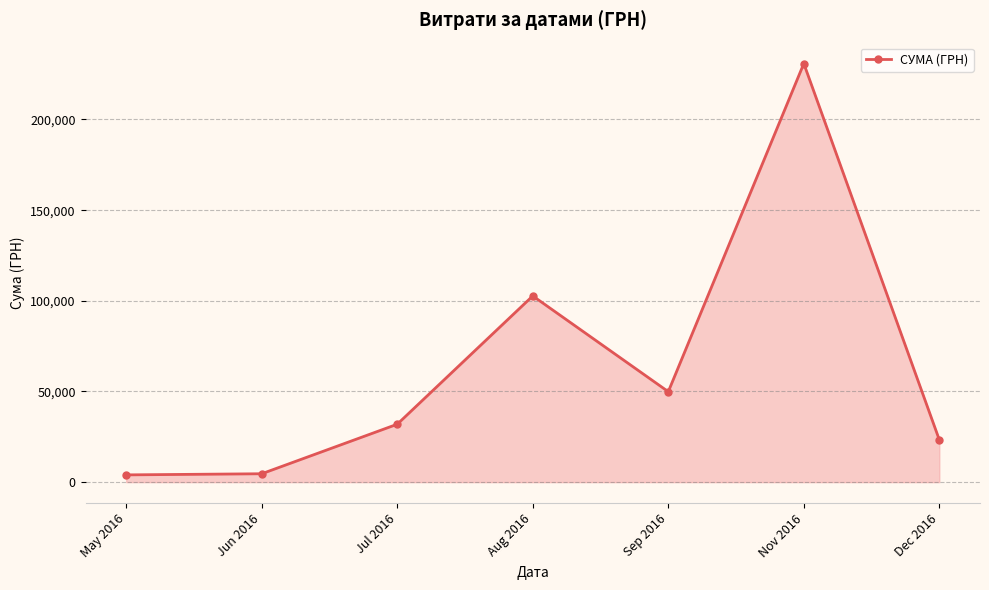

What is the approximate value at Sep 2016?

49895.2